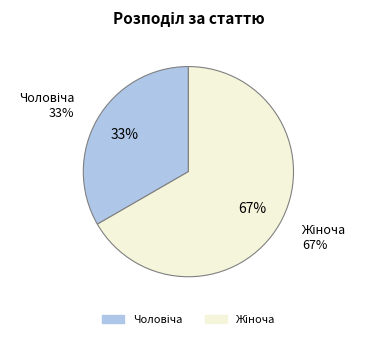

What is the smallest slice in the pie chart?

Чоловіча